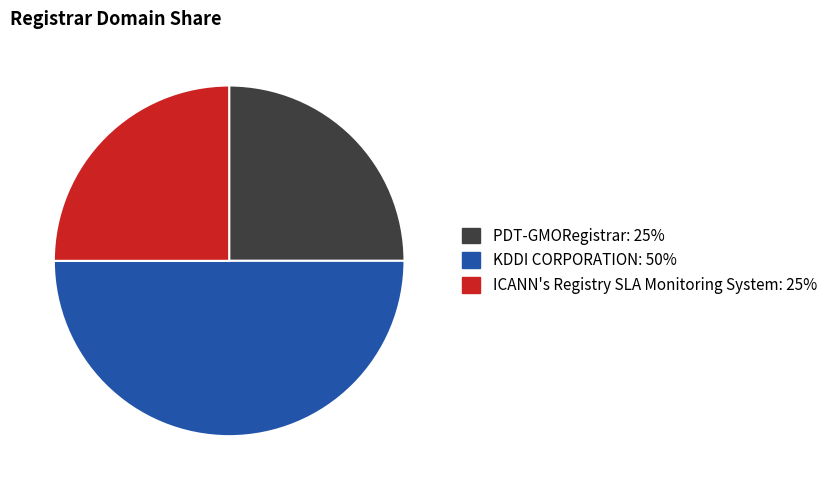

The PDT-GMORegistrar slice represents 17% of the pie. True or false?

False